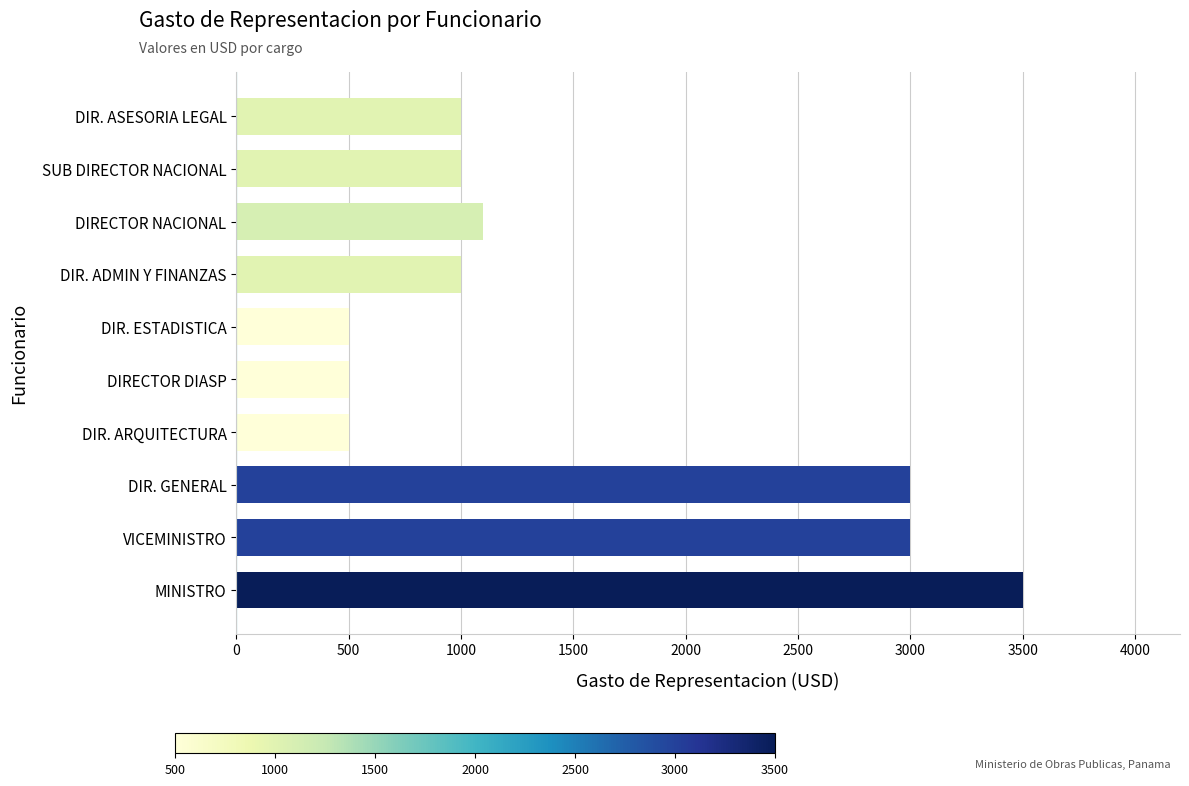

Is it true that the value at DIRECTOR NACIONAL is 695?

False